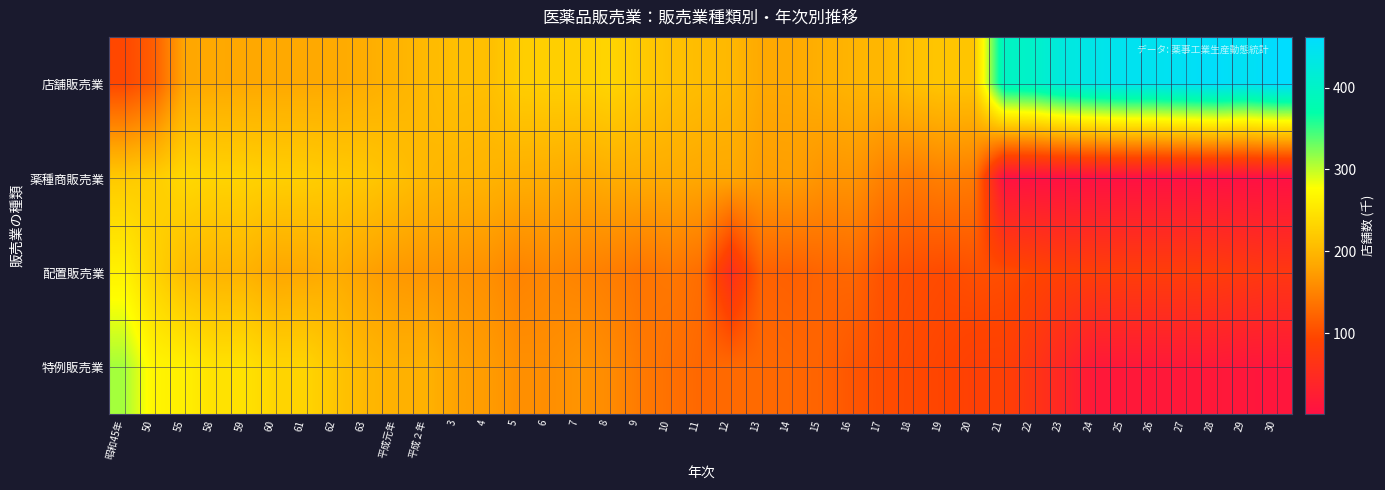

At which category is the sum across all series the highest?

昭和45年